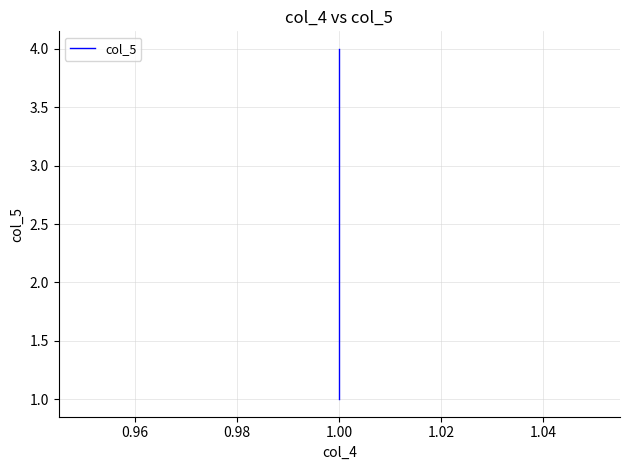

The value at 1.00 is 5. True or false?

False